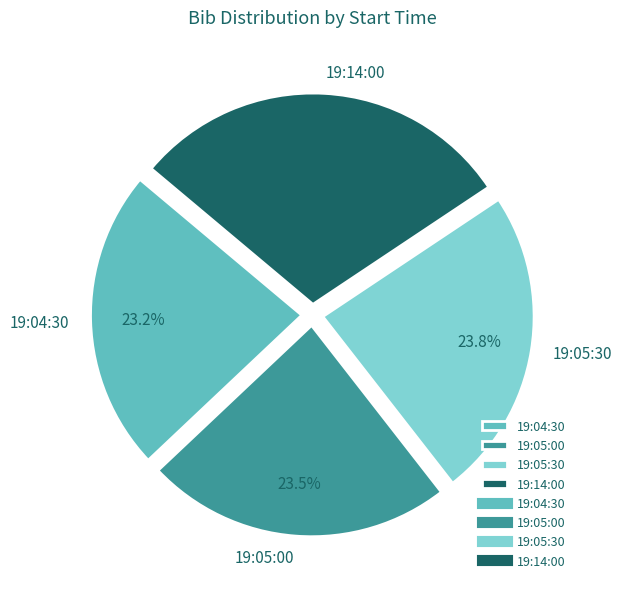

How many slices are in this pie chart?

4